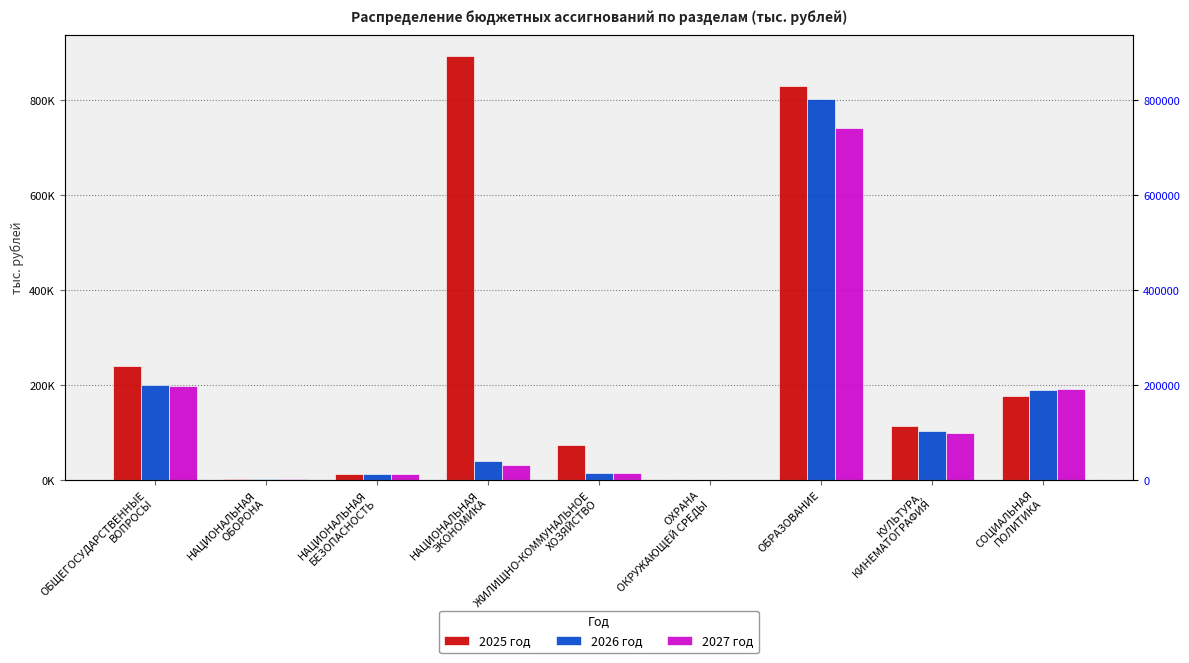

What is the difference between the second highest and second lowest values in the 2026 год series?

197207.0